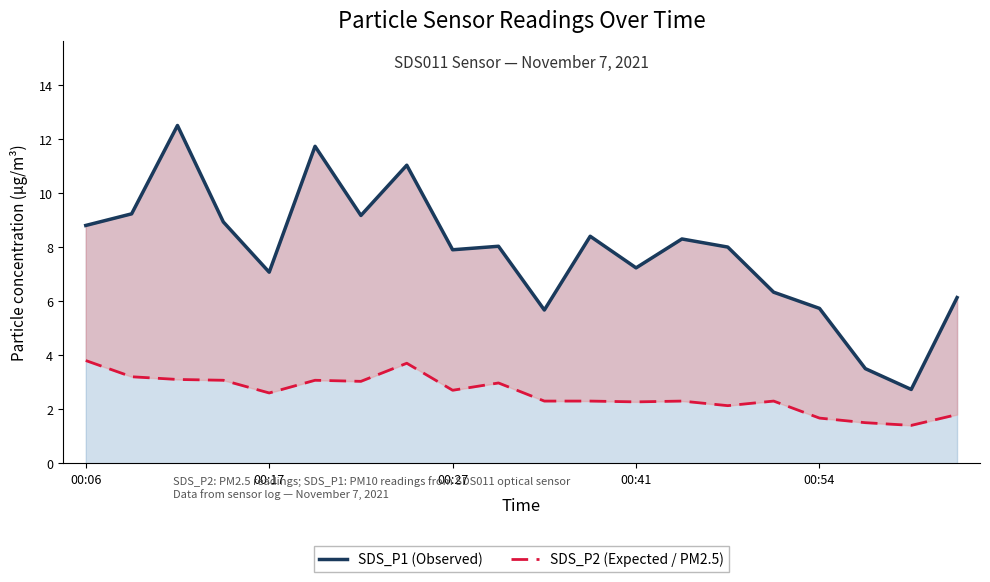

What value does the SDS_P2 (Expected / PM2.5) series have at 00:27?

2.7